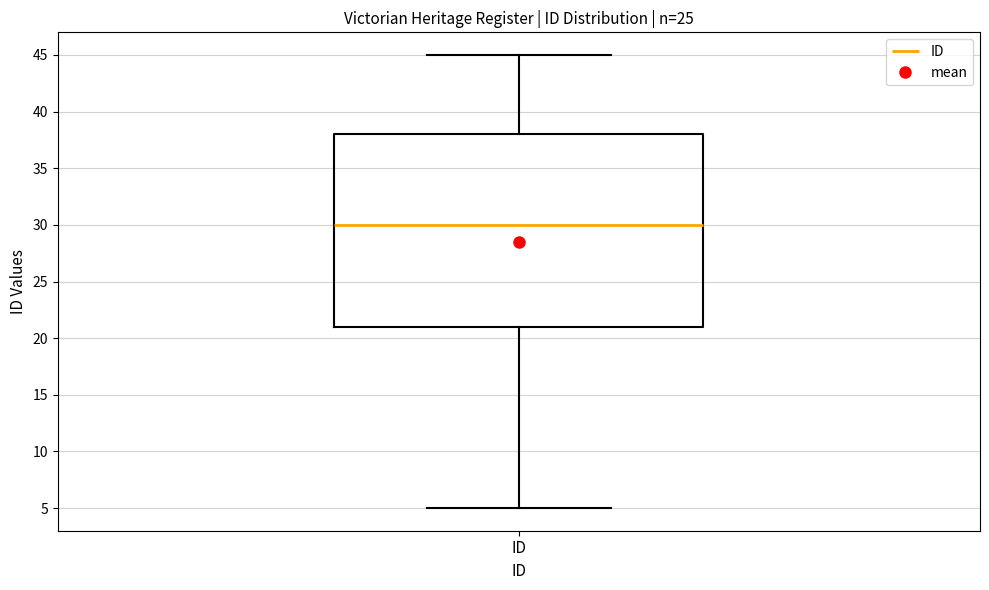

Where does the lower whisker of the box for ID end on the y-axis? The values are not printed on the chart, so give them approximately, as read against the axis.

5